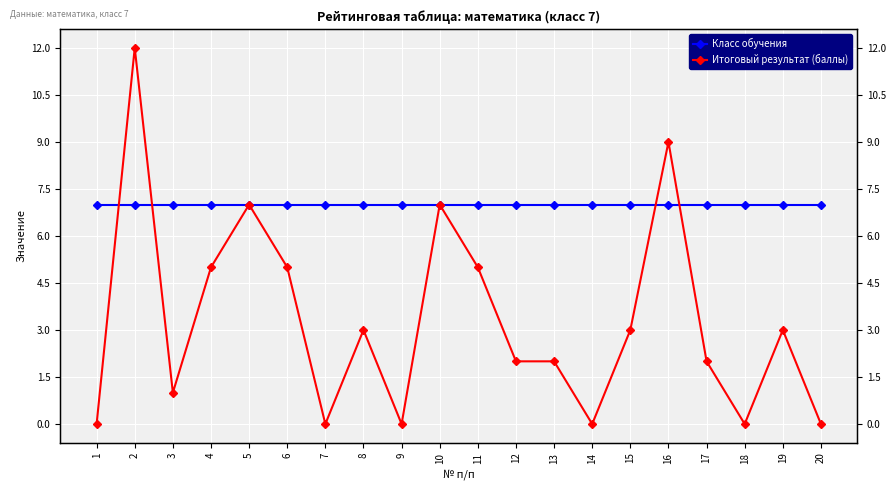

In Итоговый результат (баллы), how many points are higher than both neighbors (excluding endpoints)?

6